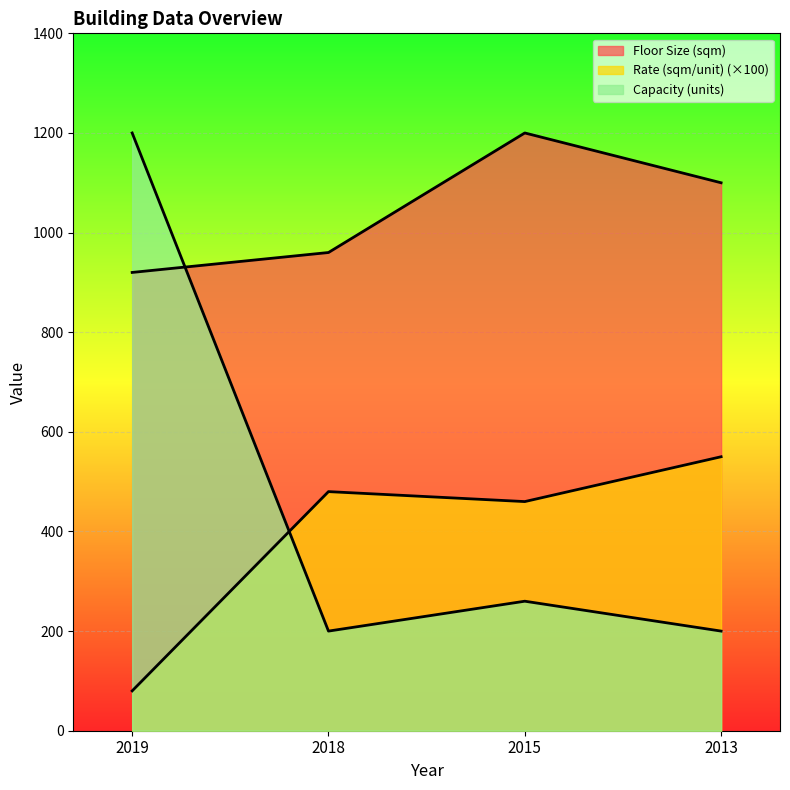

At which label does Capacity (units) first exceed 260?

2019